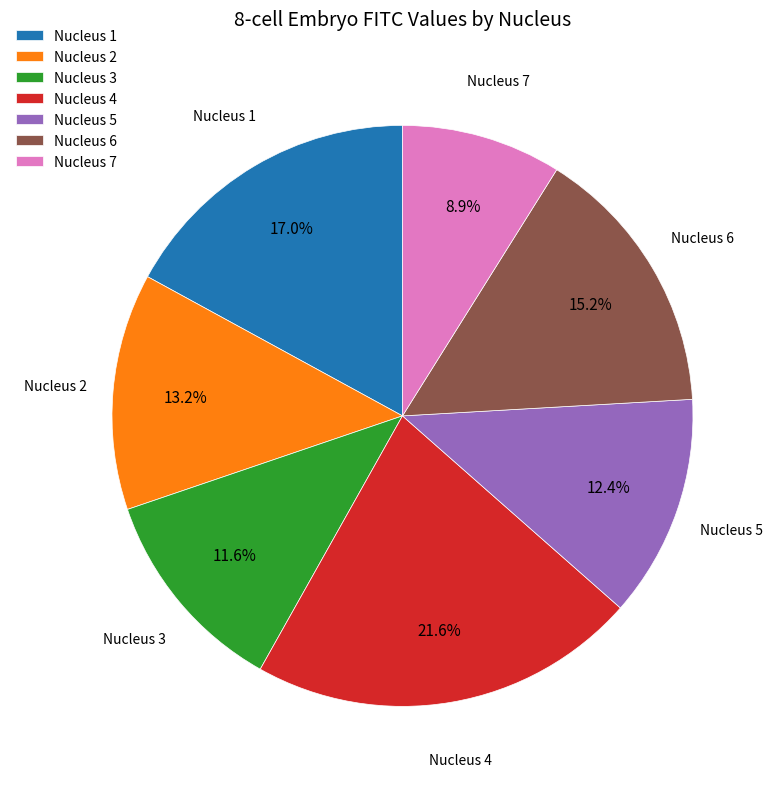

Is the sum of Nucleus 6 and Nucleus 4 greater than half?

No